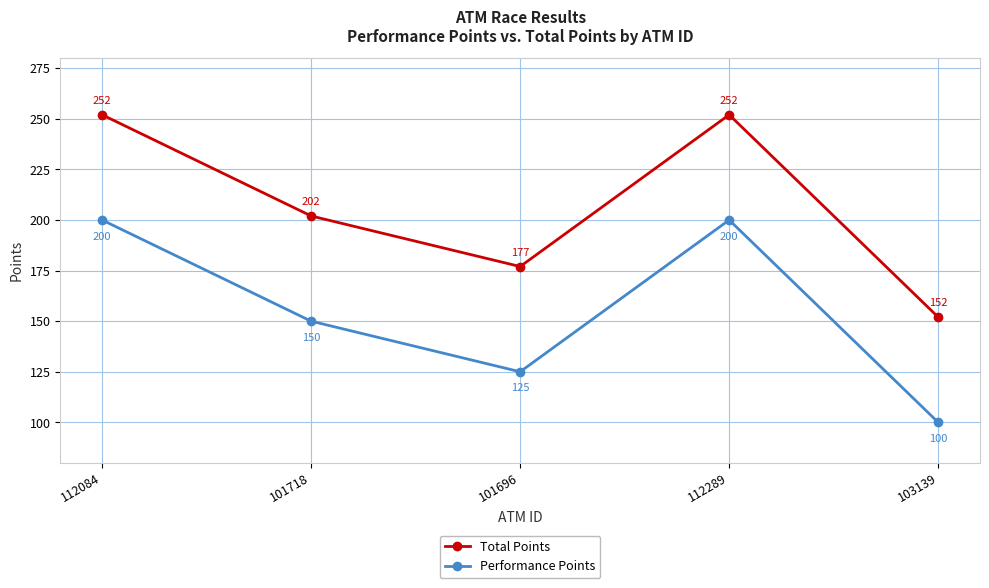

What are all the series names shown in the legend?

Total Points, Performance Points